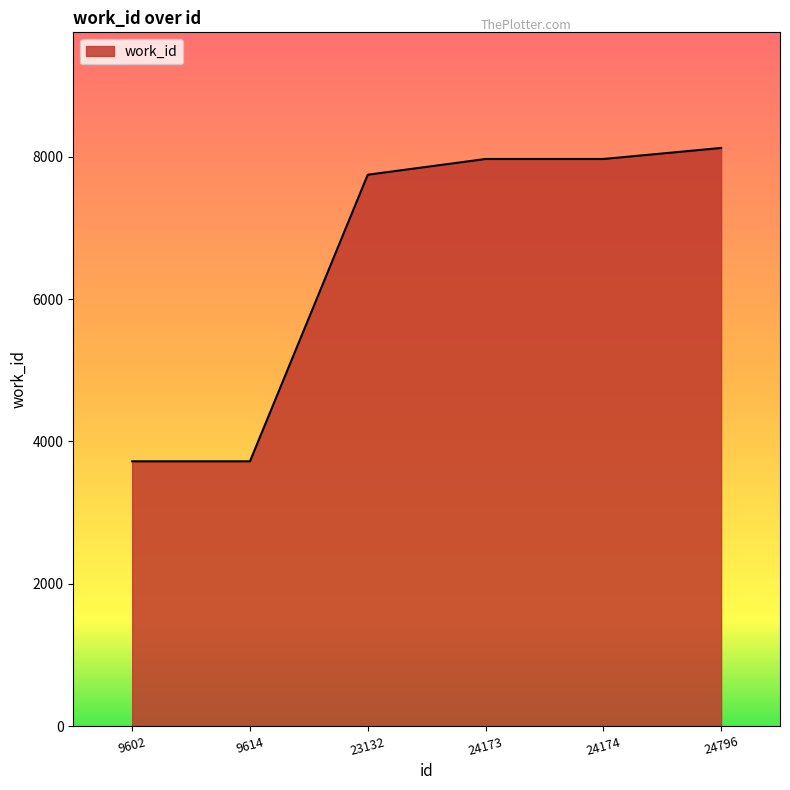

What is the sum of all values?

39242